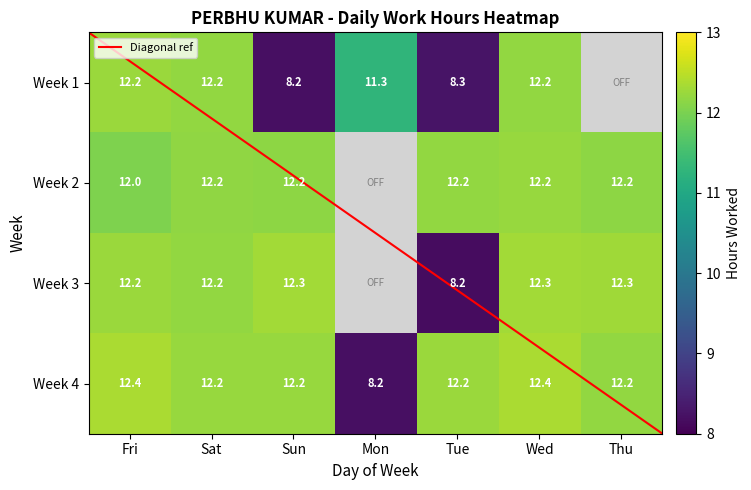

At which category does the chart reach its peak across all series?

Fri